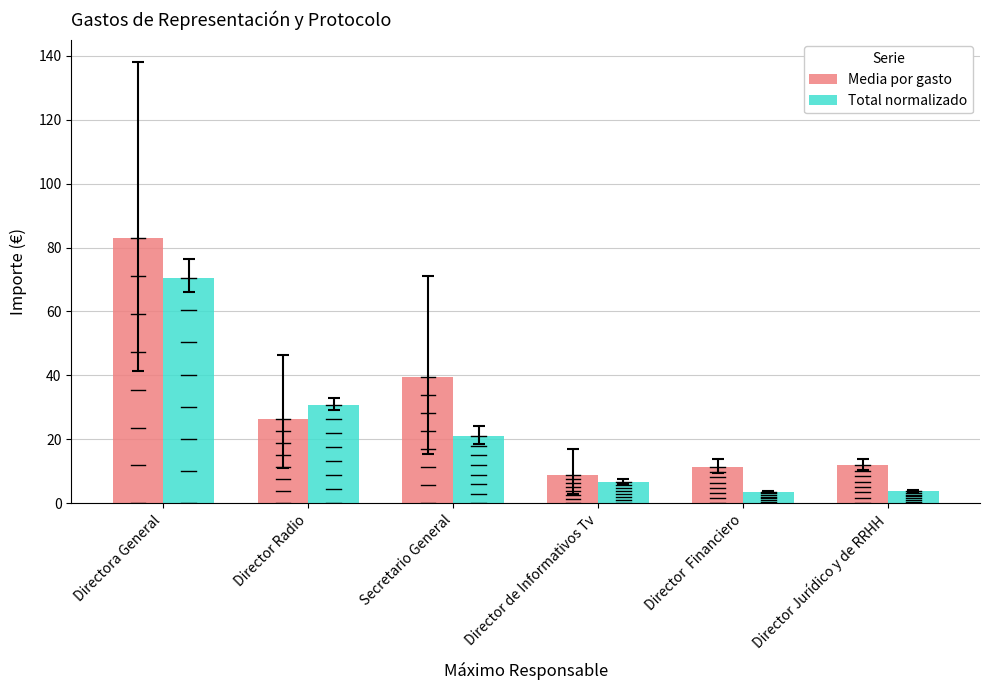

What is the difference between the Media por gasto values at Director  Financiero and Director de Informativos Tv?

2.4